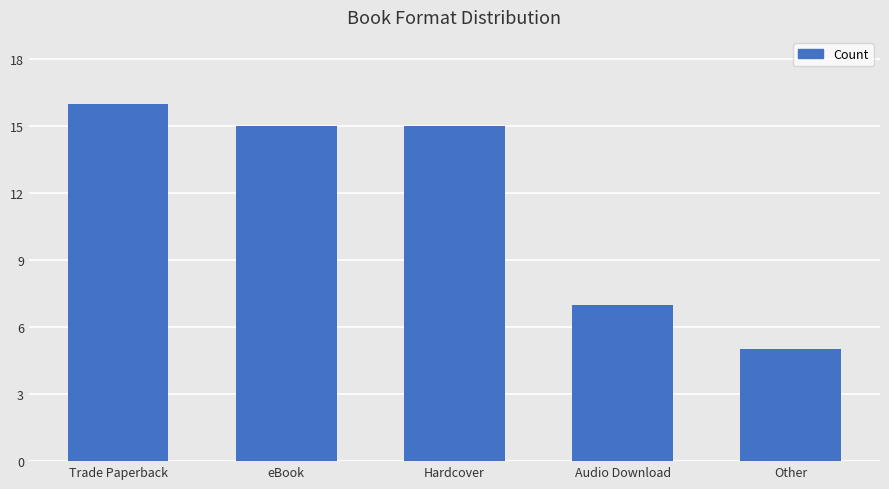

Does the chart contain stacked bars?

No